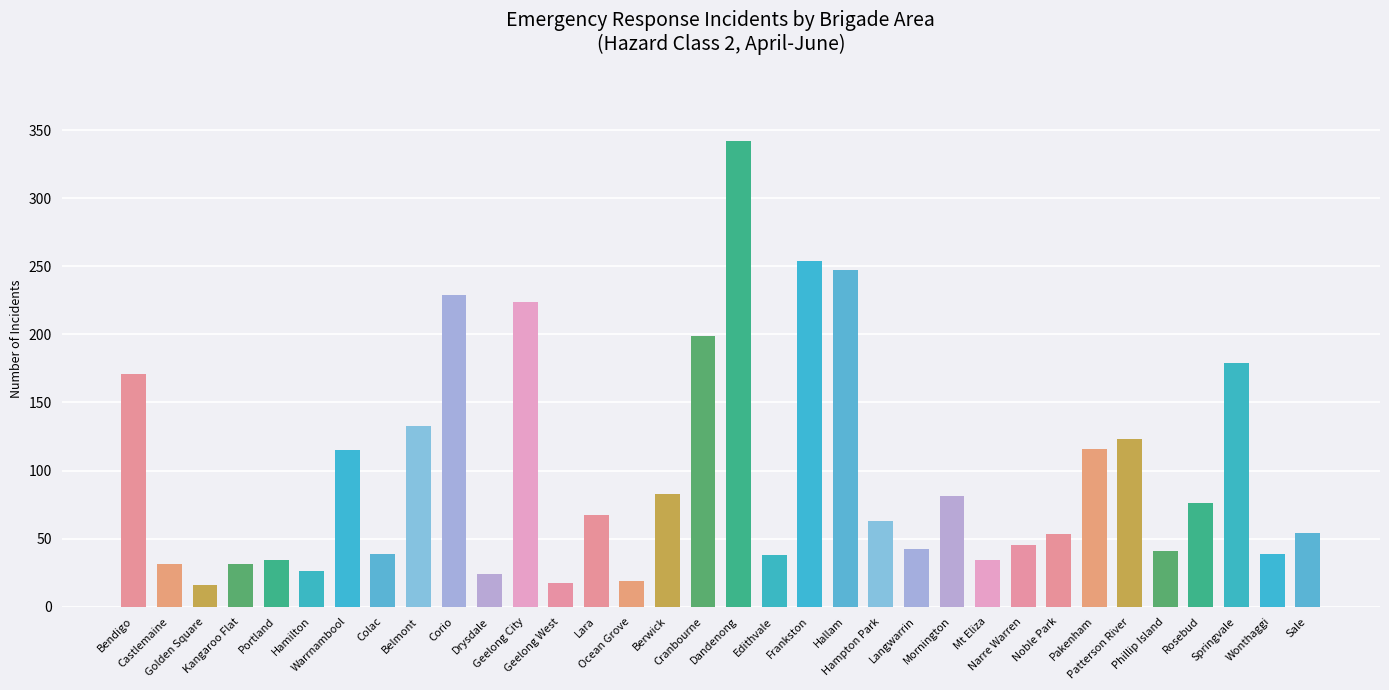

Read the value at Pakenham, to the nearest 10.

120